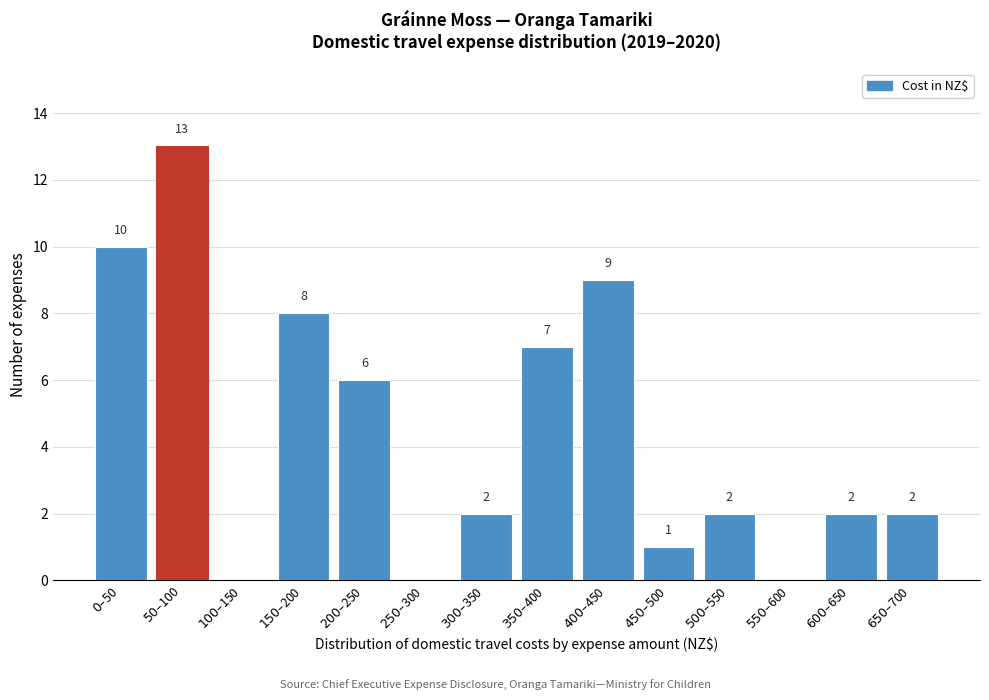

What is the greatest value displayed?

13